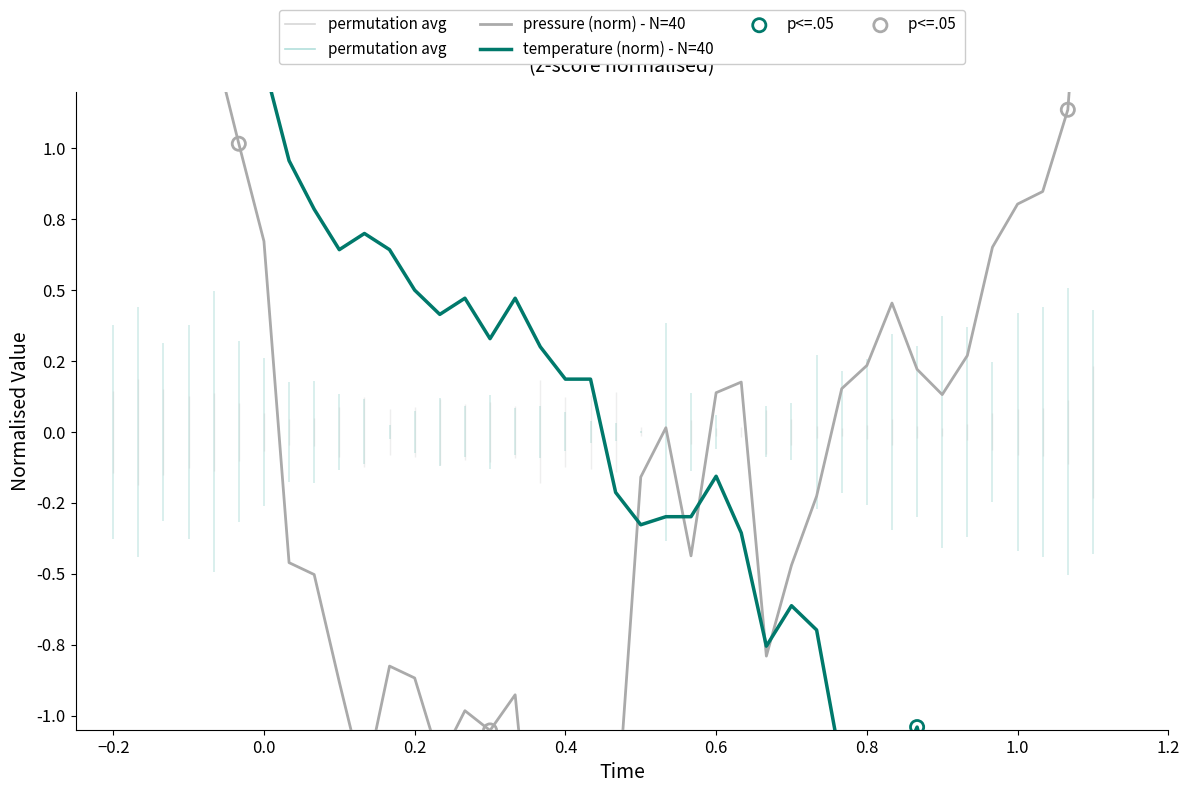

Is the value of temperature at 25 greater than the value of pressure at 0.8?

No